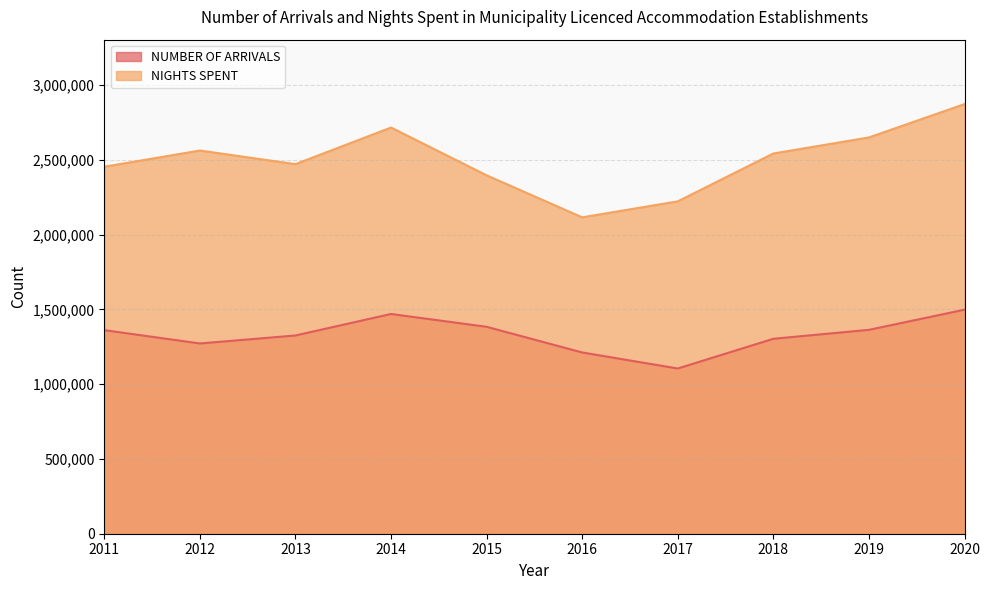

At 2016, list the series in order from largest to smallest.

NIGHTS SPENT, NUMBER OF ARRIVALS